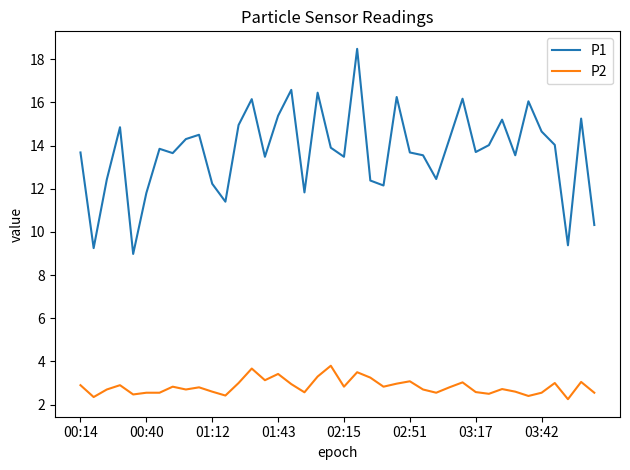

True or false: P2 and P1 cross at least once.

False